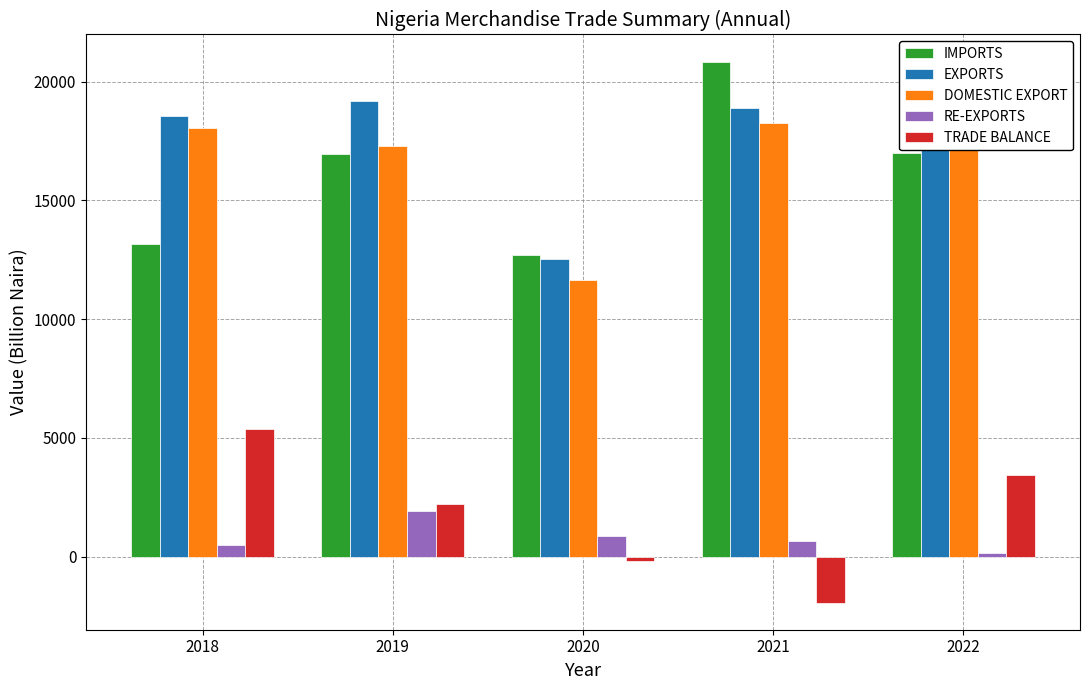

At how many categories does at least one series exceed 12235?

5